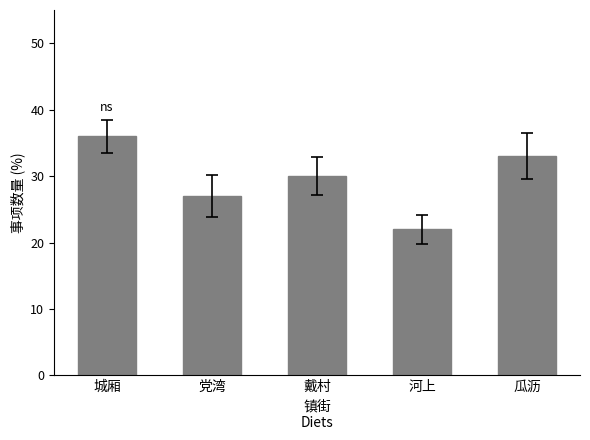

What position from the left is 党湾?

2